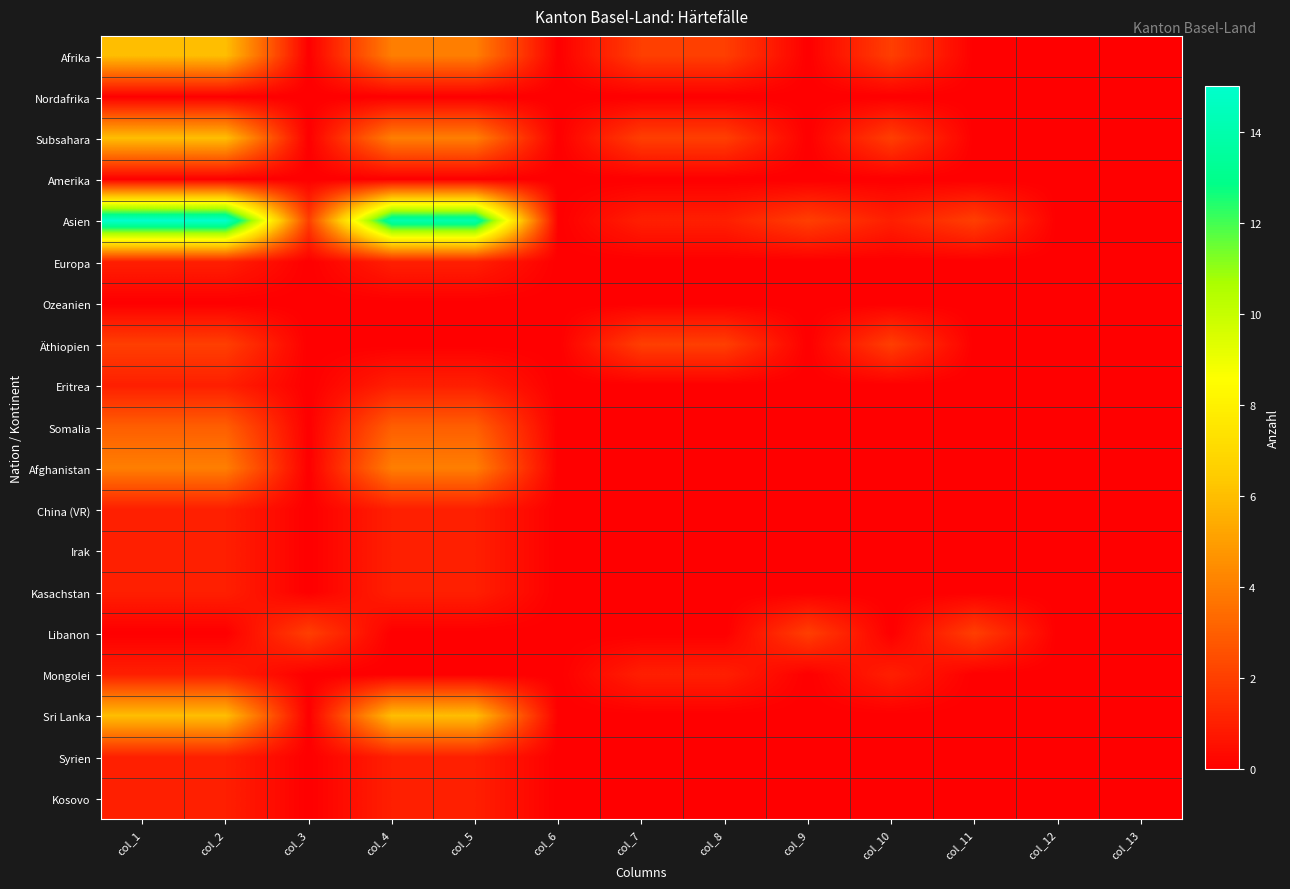

How many distinct data groups are displayed?

19